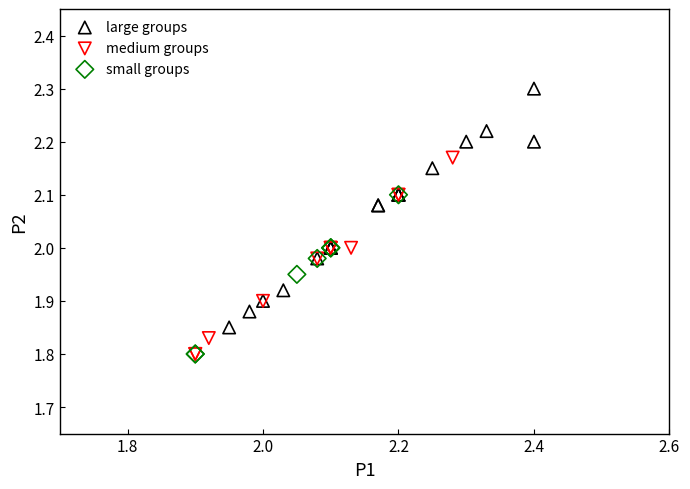

Which series has the largest Y range (max minus min)?

large groups